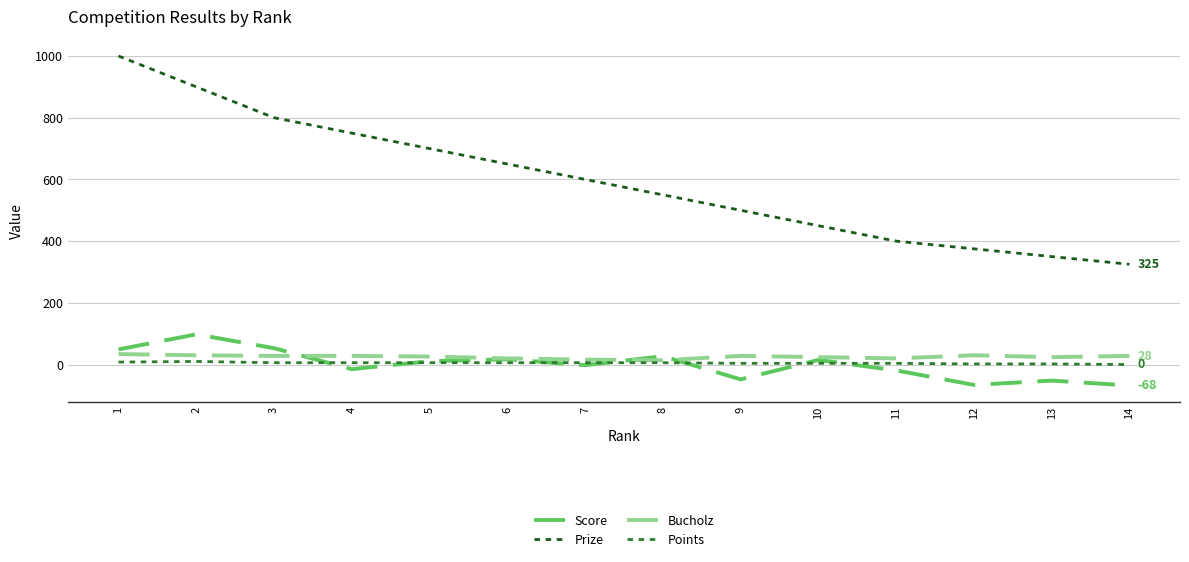

What are all the series names shown in the legend?

Score, Prize, Bucholz, Points